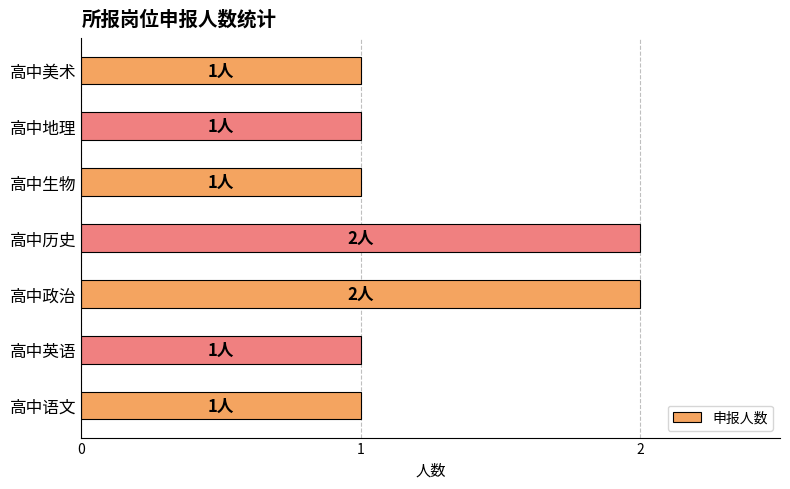

Does the chart contain any negative values?

No